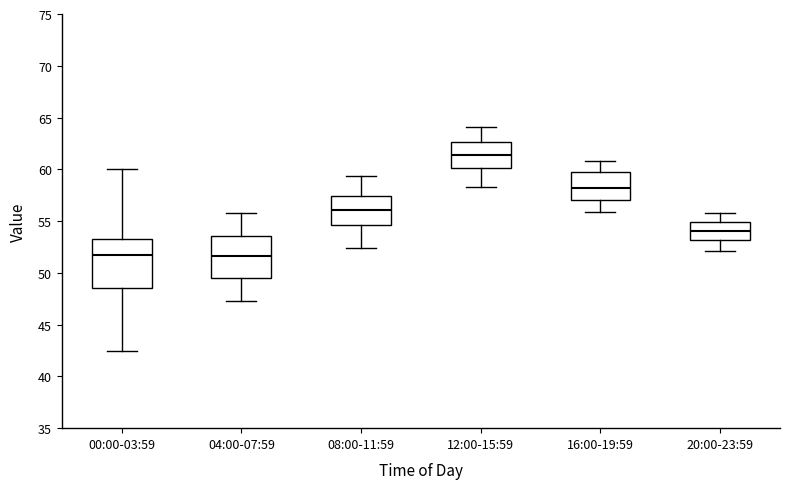

Where does the median line of the box for 16:00-19:59 sit on the y-axis? The values are not printed on the chart, so give them approximately, as read against the axis.

58.0